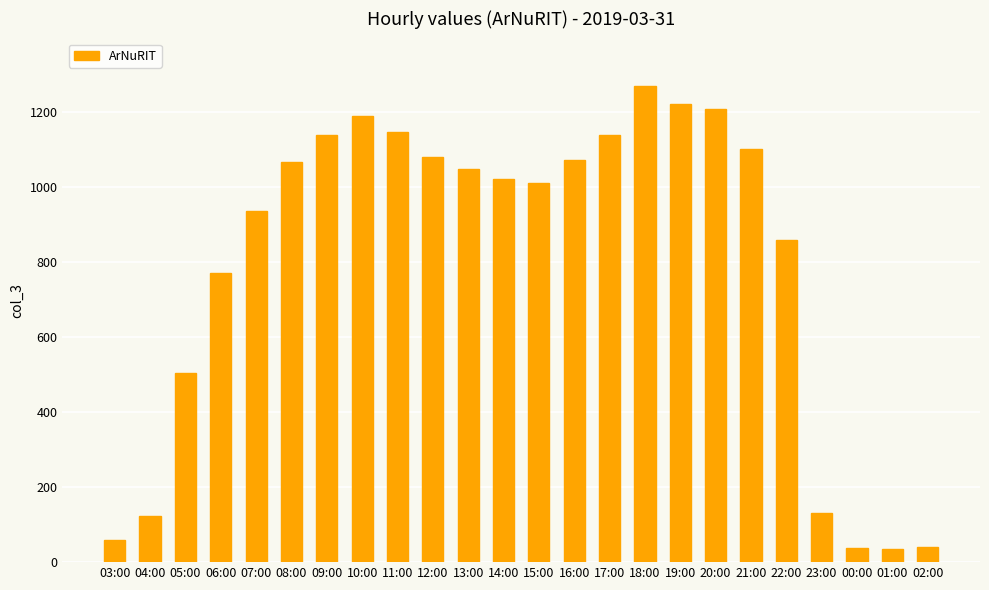

Which label corresponds to the largest value in the chart?

18:00